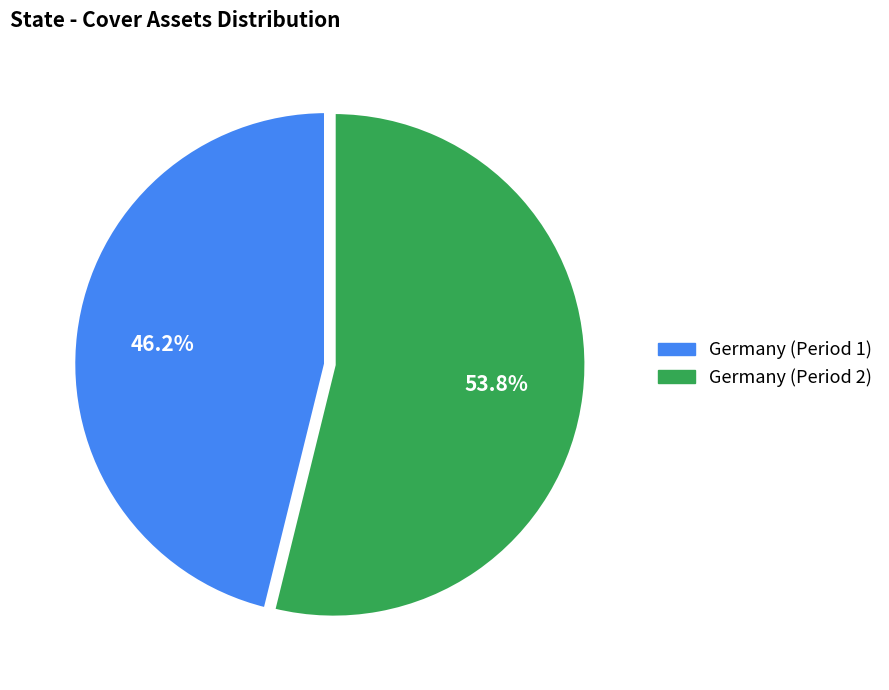

Does any single category account for the majority?

Yes